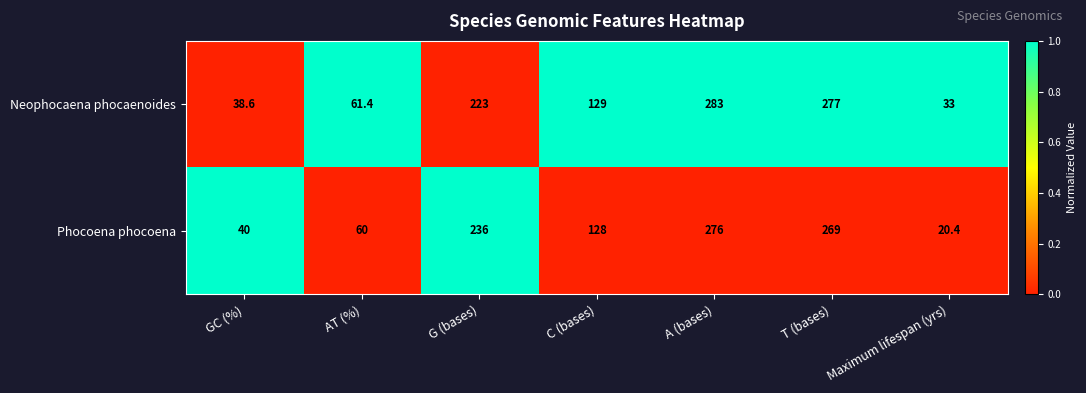

Is the value of Neophocaena phocaenoides at Maximum lifespan (yrs) greater than the value of Phocoena phocoena at GC (%)?

No